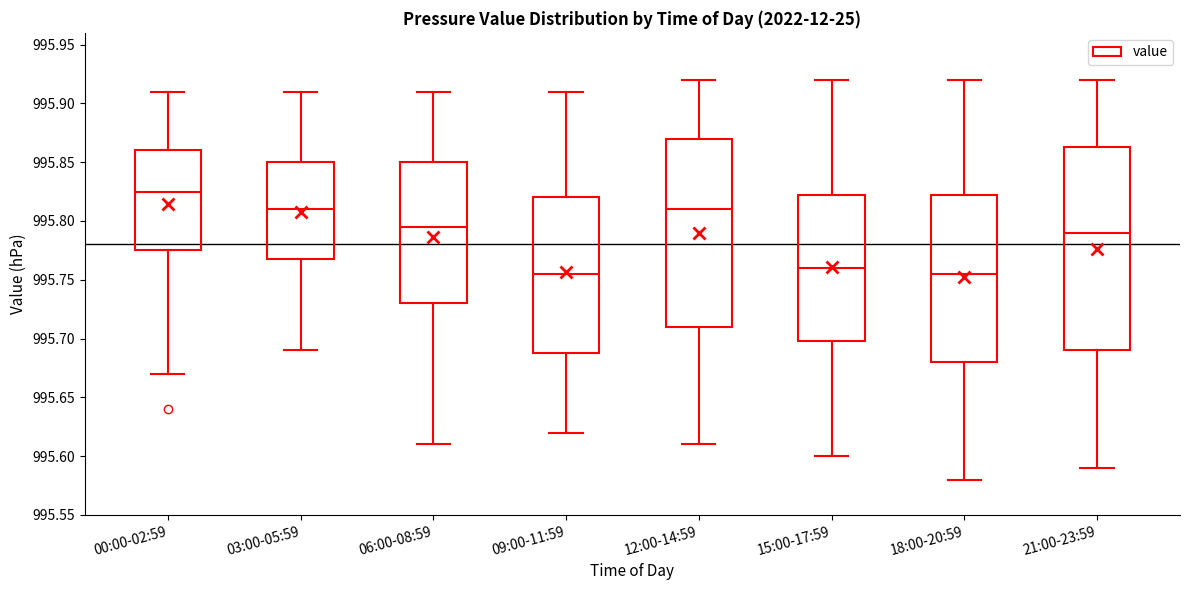

Where does the upper whisker of the box for 21:00-23:59 end on the y-axis? The values are not printed on the chart, so give them approximately, as read against the axis.

995.920